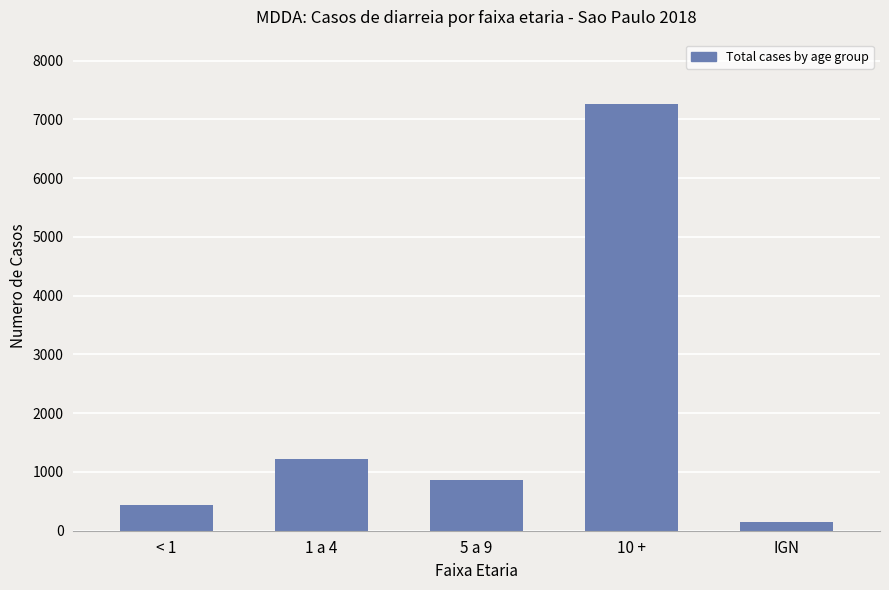

What value does the data have at IGN, to the nearest 50?

150